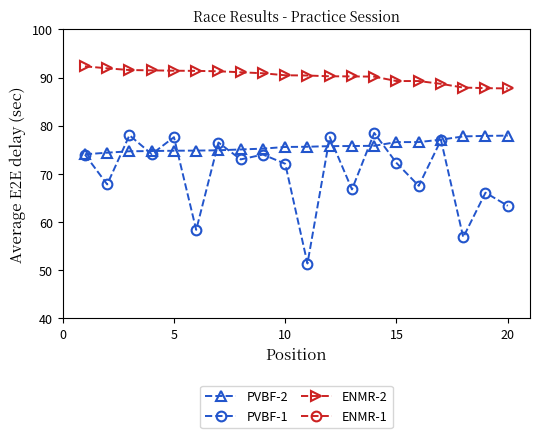

What is the average value of the PVBF-1 series?

70.1